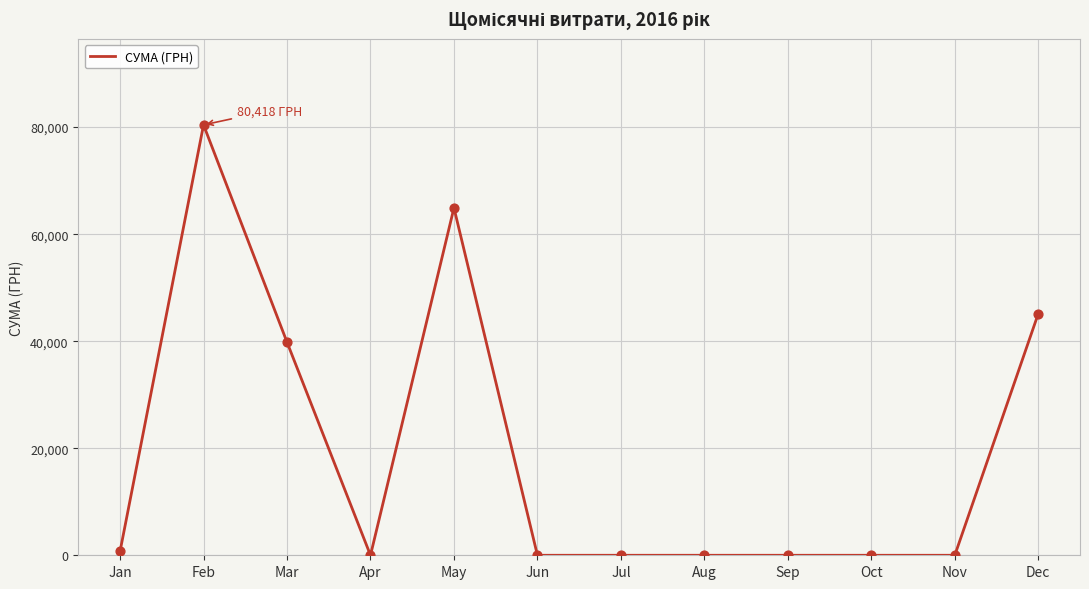

What is the change in value from Jan to Apr?

-750.0